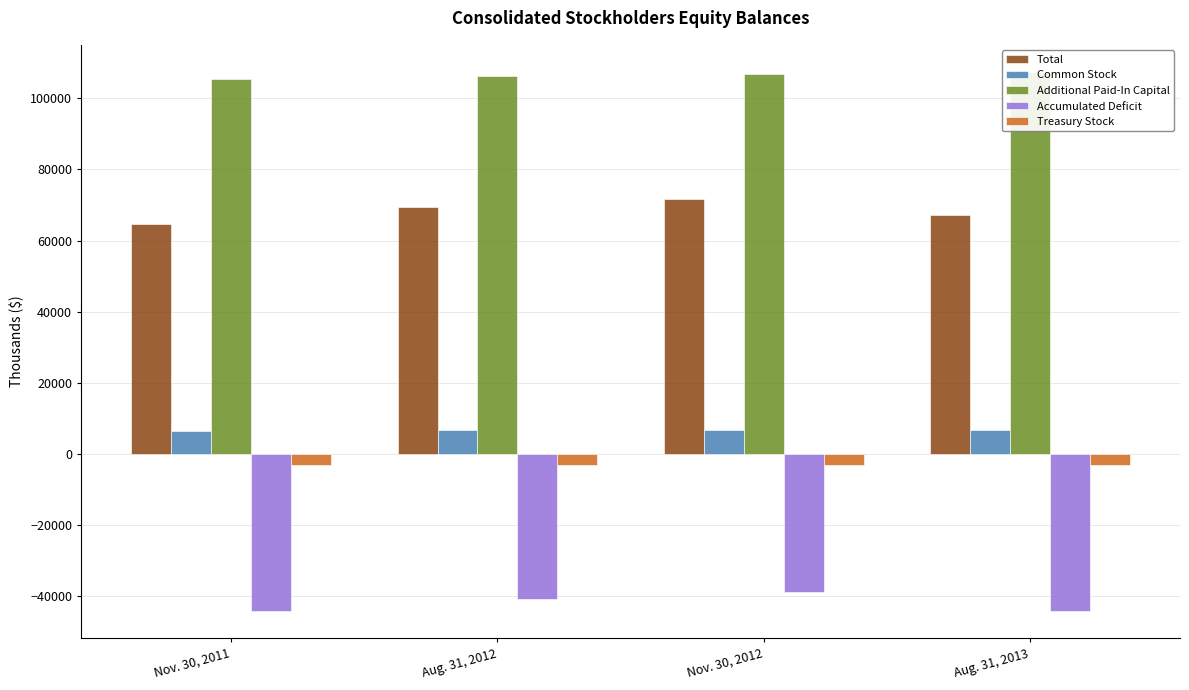

How many bars are there in each group?

5